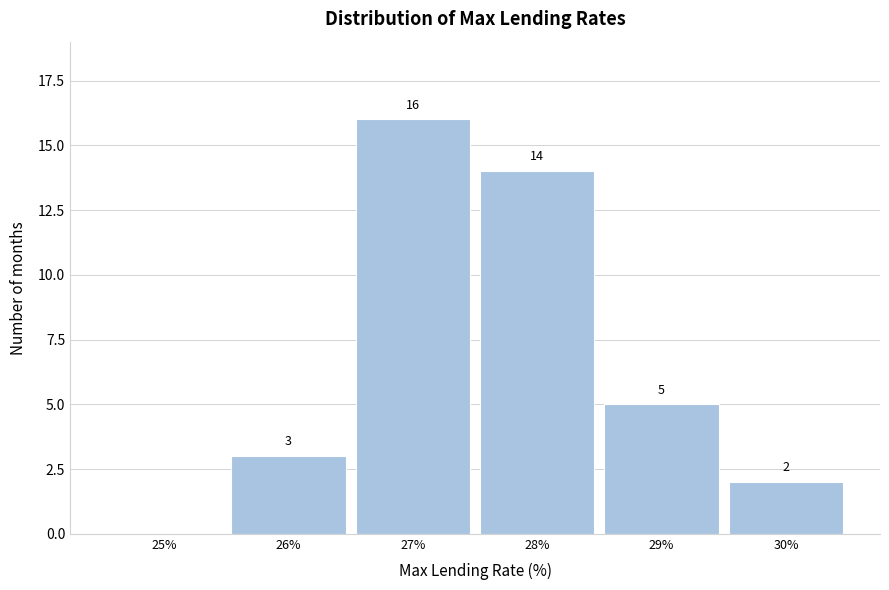

Reading left to right, what are all the values shown in this chart?

25%=0	26%=3	27%=16	28%=14	29%=5	30%=2